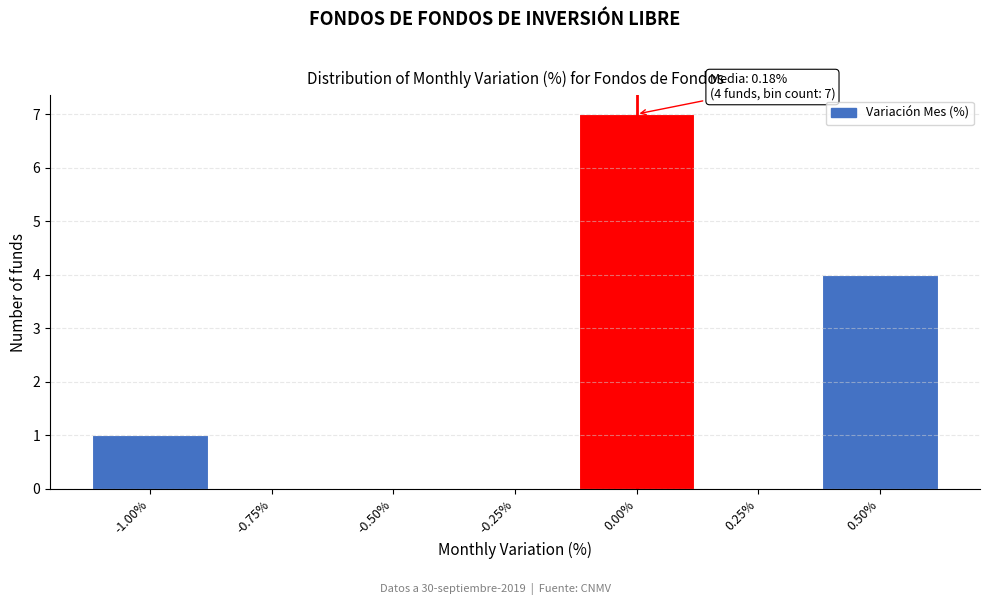

Reading left to right, transcribe all the data shown in this chart.

-1.00%=1	-0.75%=0	-0.50%=0	-0.25%=0	0.00%=7	0.25%=0	0.50%=4